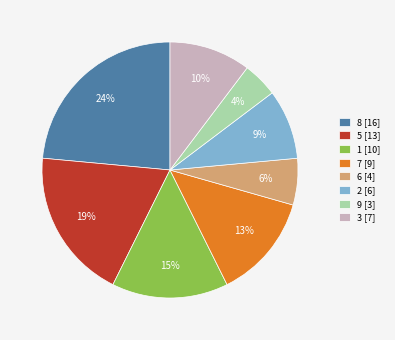

Is there a majority slice in this chart?

No